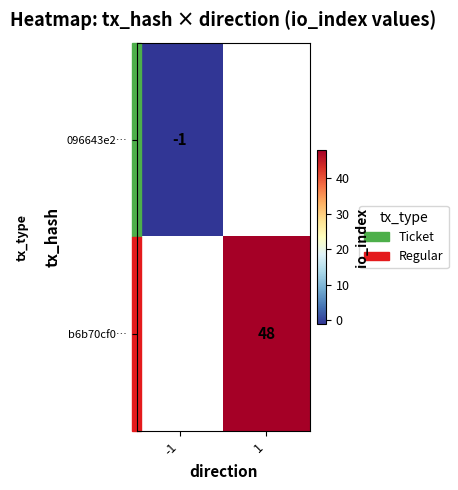

Is it true that b6b70cf0… equals 48 at 1?

True